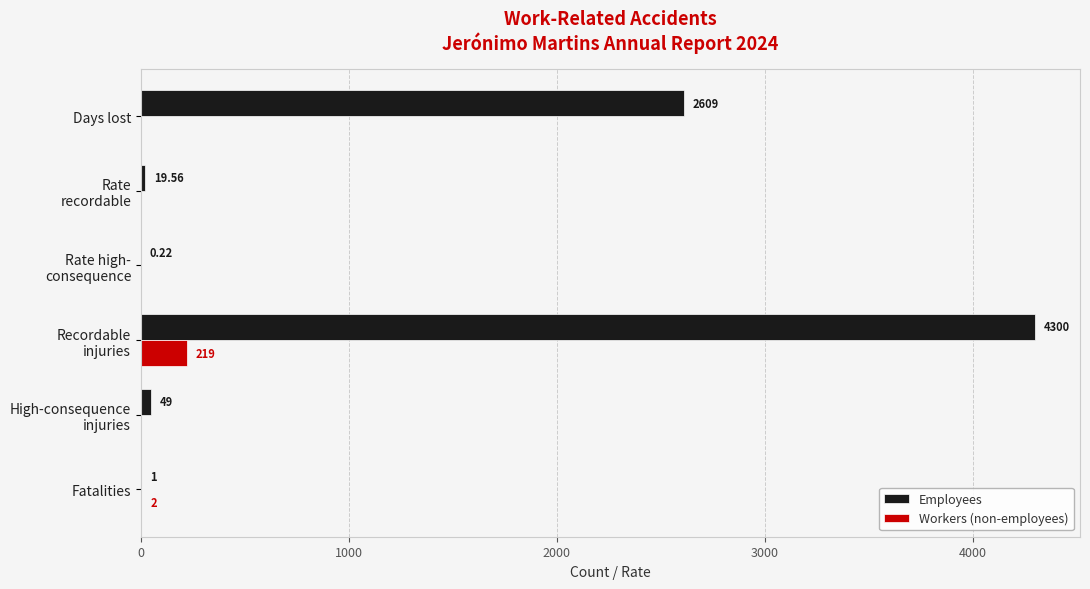

Where is Employees nearest to the value 2150?

Days lost